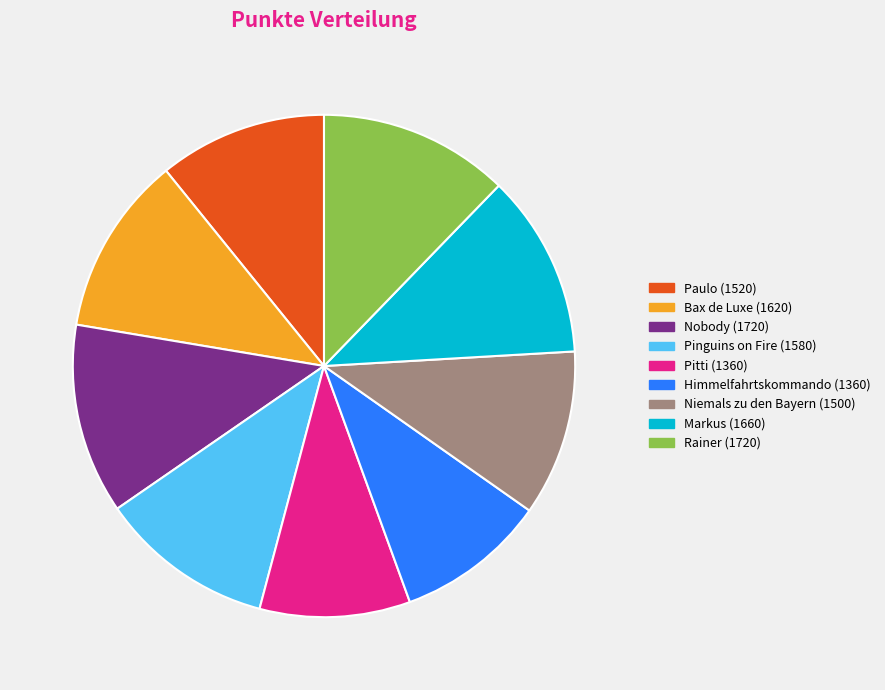

The Pitti slice represents 10% of the pie. True or false?

True